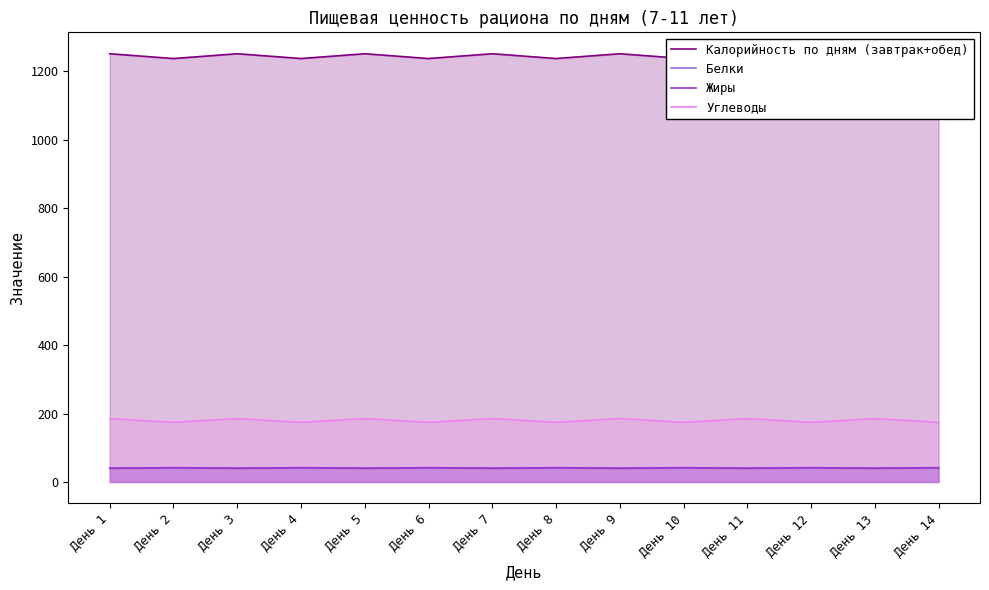

Between День 2 and День 4, which series saw the biggest shift?

Калорийность по дням (завтрак+обед)